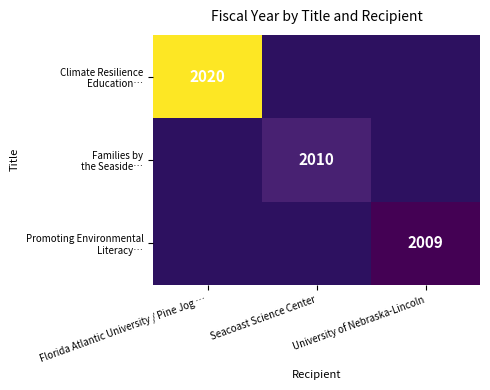

Is the value of Climate Resilience Education… at Seacoast Science Center greater than the value of Families by the Seaside… at Florida Atlantic University / Pine Jog …?

No